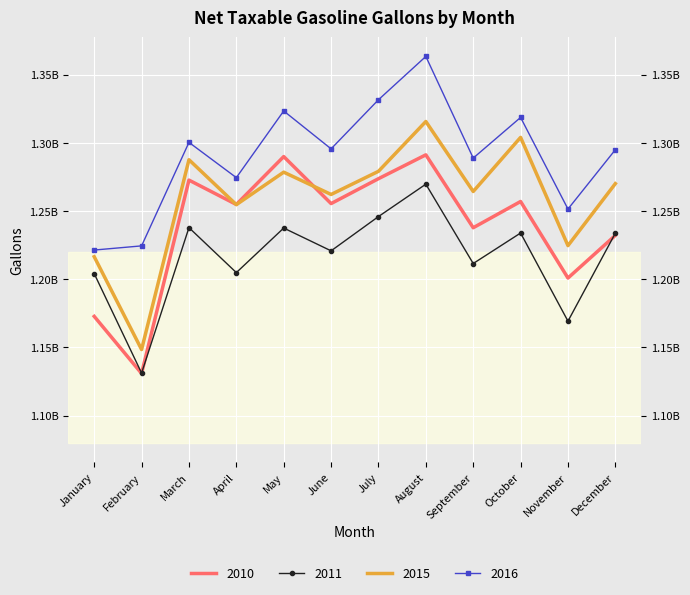

Reading left to right, what are all the values shown in this chart?

2010: 1172751145	1130899111	1272640468	1254775791	1289885802	1255432005	1273677743	1291164966	1237725377	1256958886	1200852654	1232128839
2011: 1204096468	1131200286	1237807877	1204833929	1237497276	1220789762	1245916412	1269658460	1211495250	1233852207	1169249871	1233735965
2015: 1216497576	1148447060	1287581812	1254633595	1278463759	1262121393	1279082202	1315596270	1264298745	1303962044	1224602888	1270061496
2016: 1221372599	1224425194	1300298942	1274448751	1323331105	1295550673	1331548556	1363294300	1288772790	1318576424	1251416220	1294921318